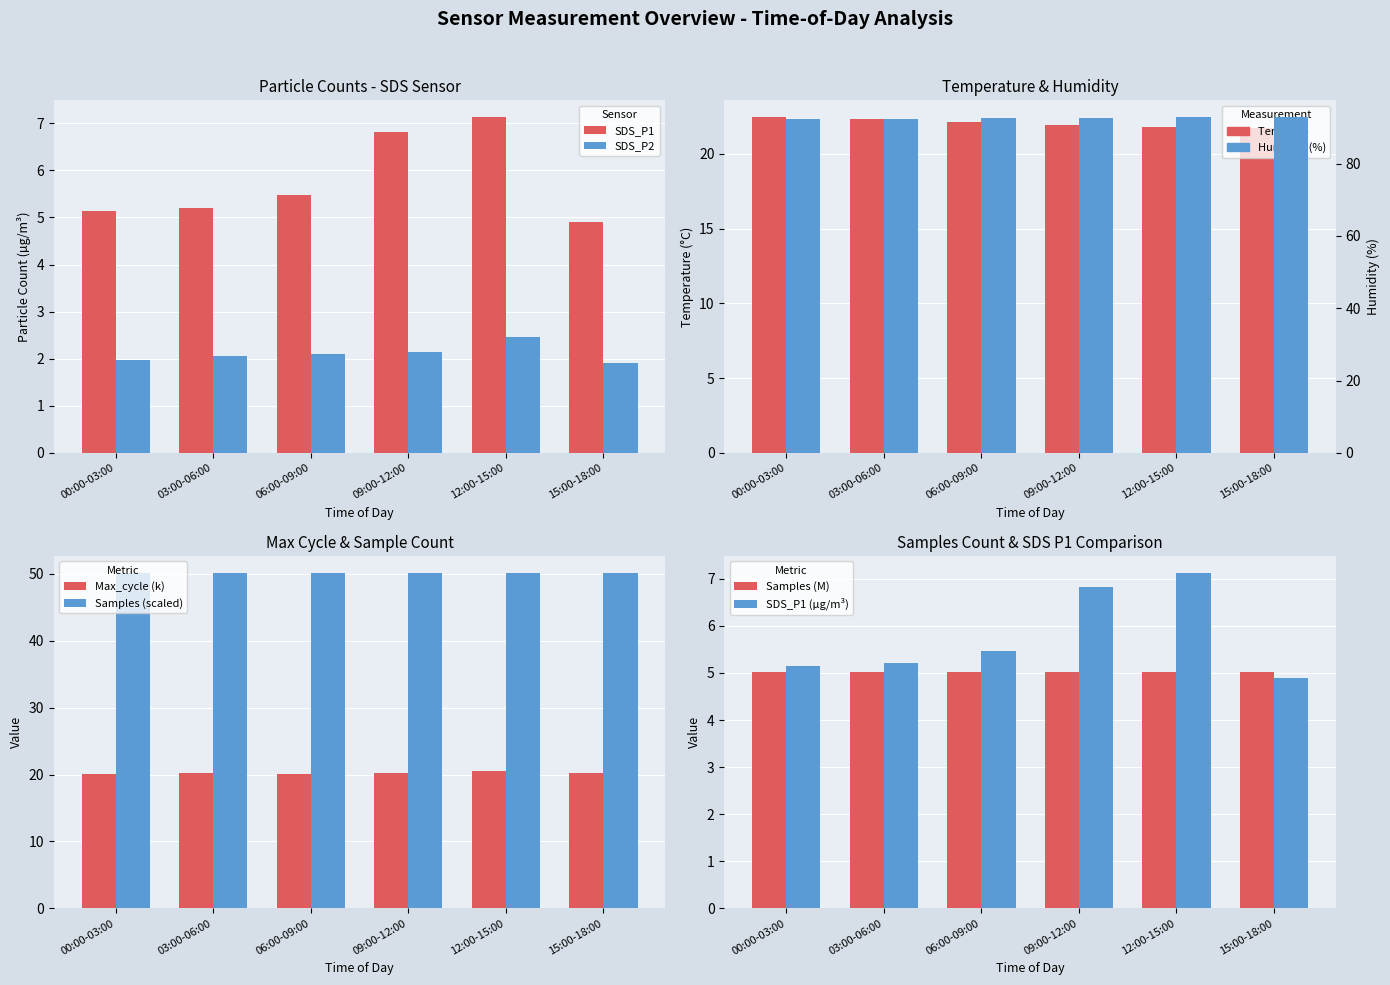

Reading left to right, extract all data points from this chart.

SDS_P1: 00:00-03:00=5.1	03:00-06:00=5.2	06:00-09:00=5.5	09:00-12:00=6.8	12:00-15:00=7.1	15:00-18:00=4.9
SDS_P2: 00:00-03:00=2.0	03:00-06:00=2.0	06:00-09:00=2.1	09:00-12:00=2.1	12:00-15:00=2.5	15:00-18:00=1.9